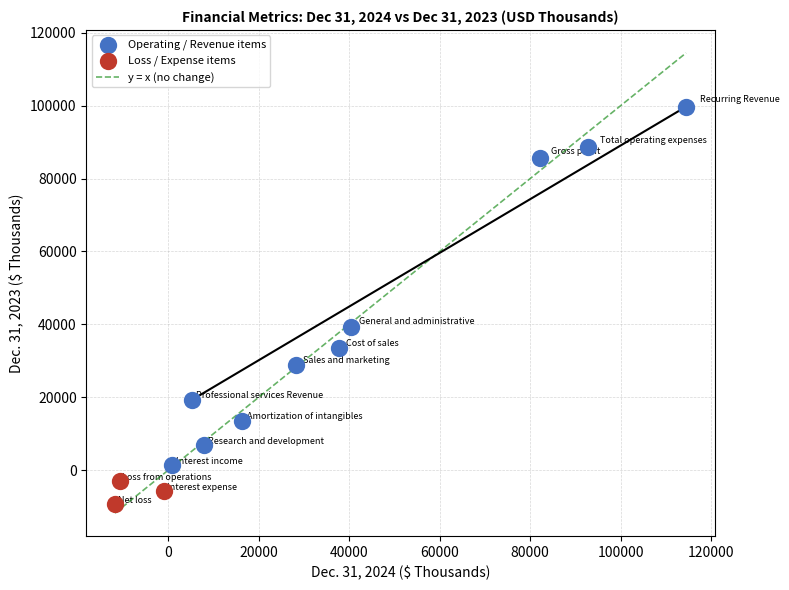

Which series contains the lowest Y value?

Loss / Expense items